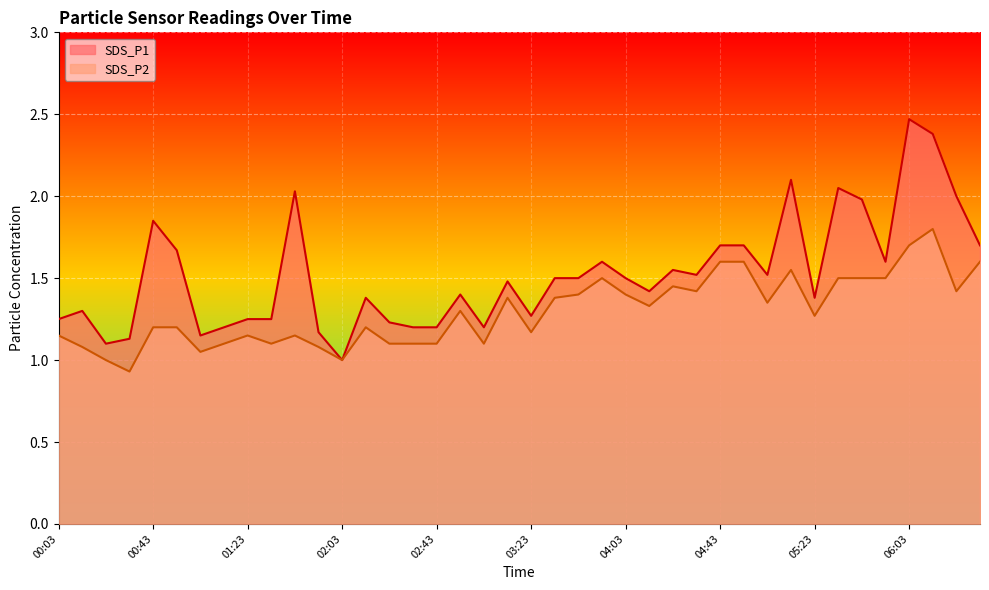

True or false: SDS_P1 has more than 0 points higher than both neighbors.

True